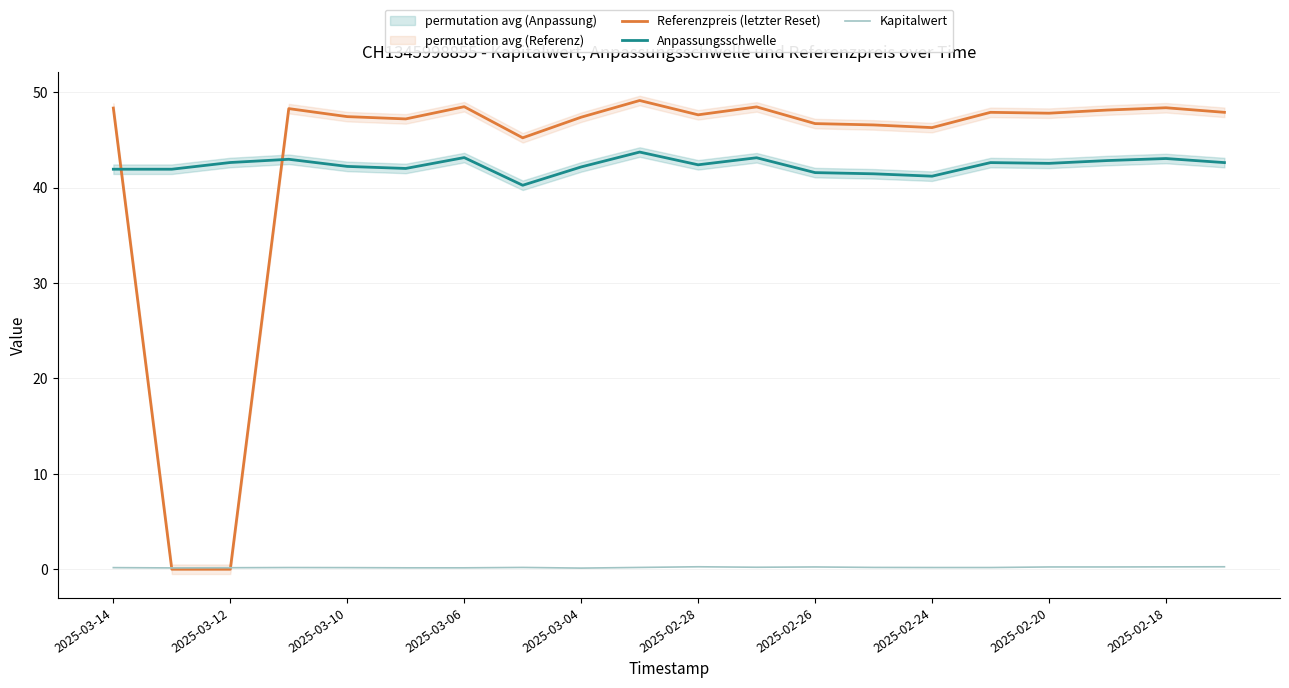

At how many categories does at least one series exceed 37?

20